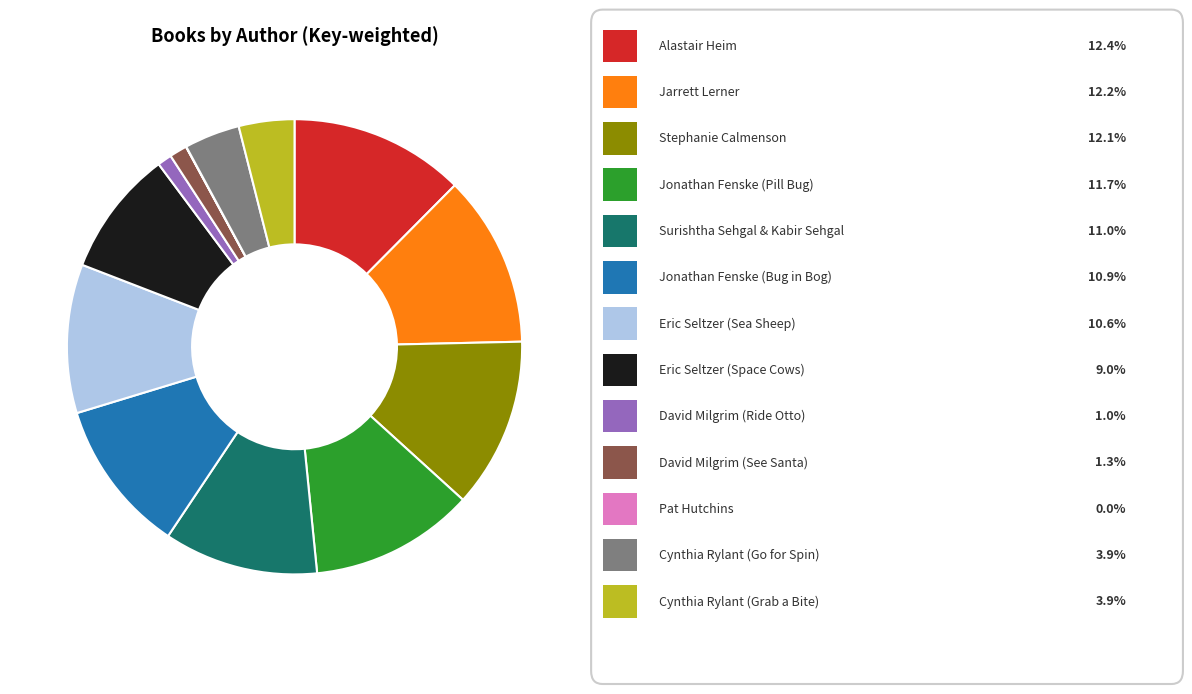

Does any single category account for the majority?

No